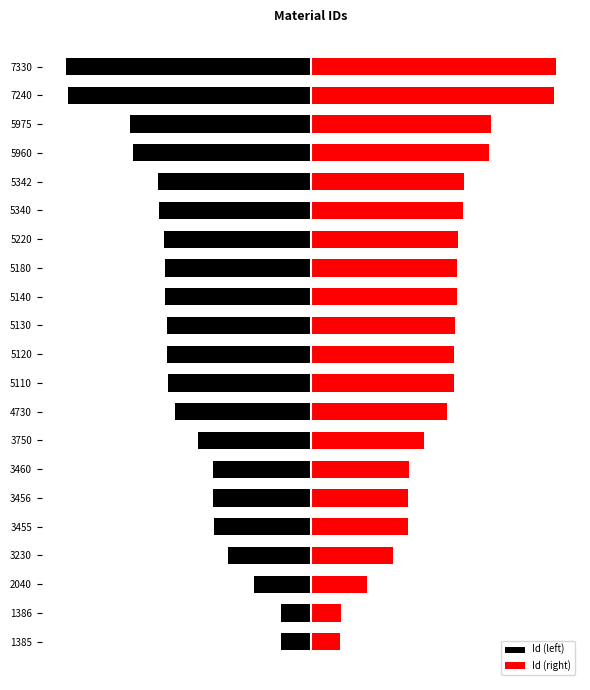

How many bars are there in total?

42